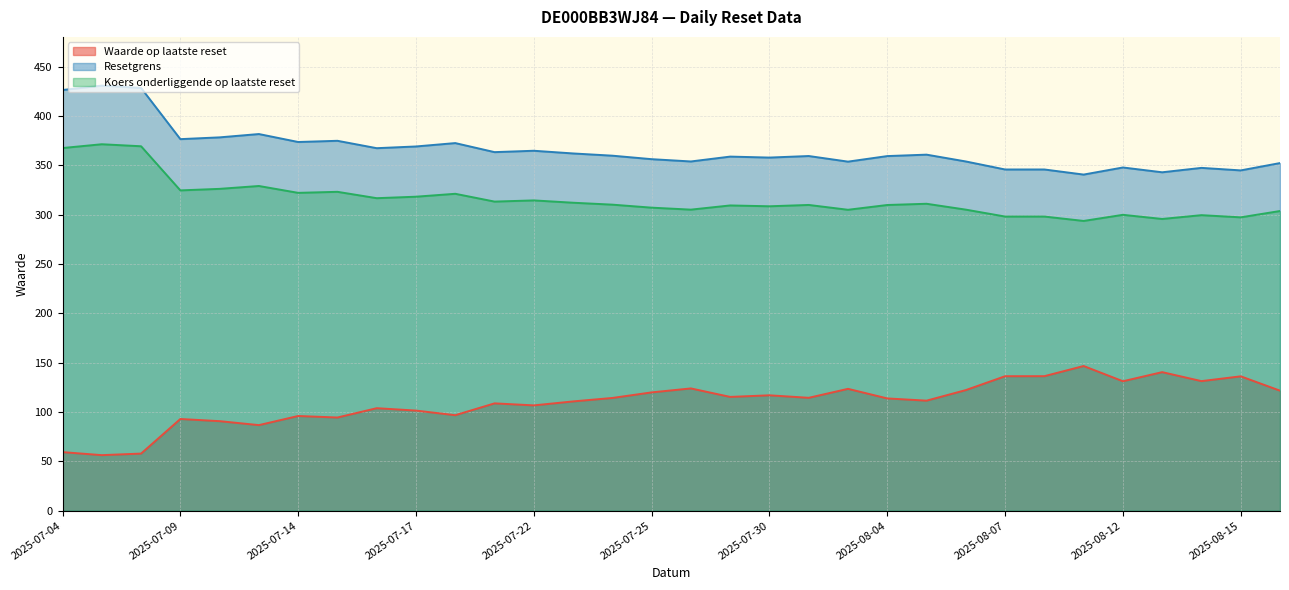

What is the difference between the maximum and minimum values in the Resetgrens series?

90.1